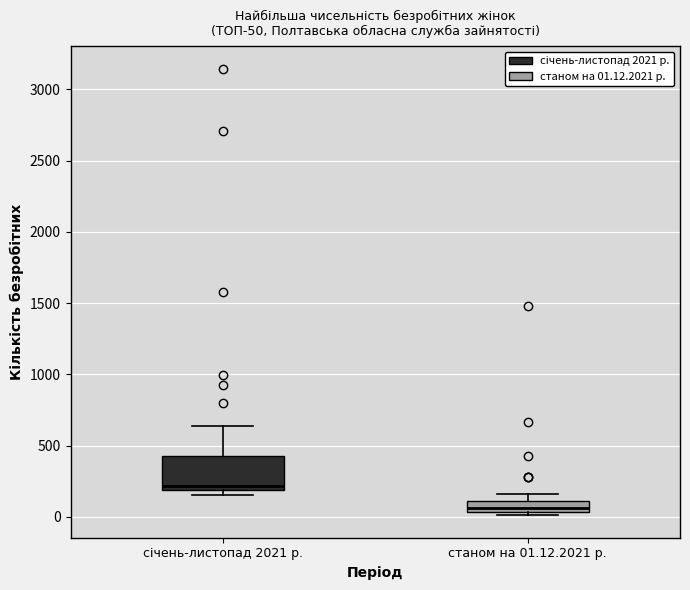

Which box's median line is the lowest?

станом на 01.12.2021 р.